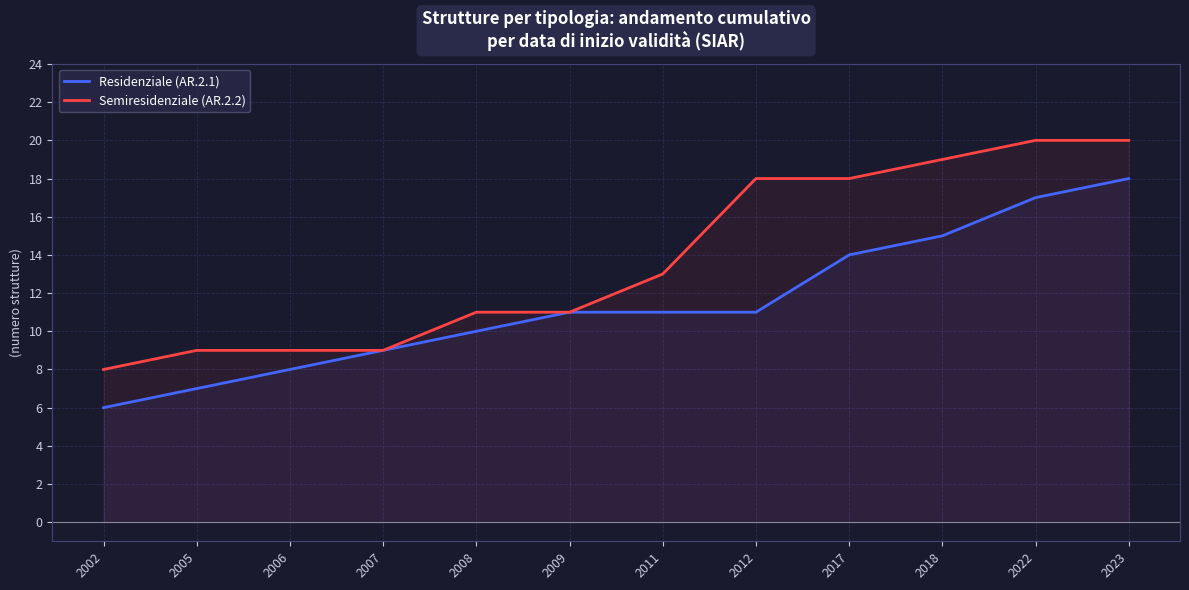

At which category is the sum across all series the highest?

2023